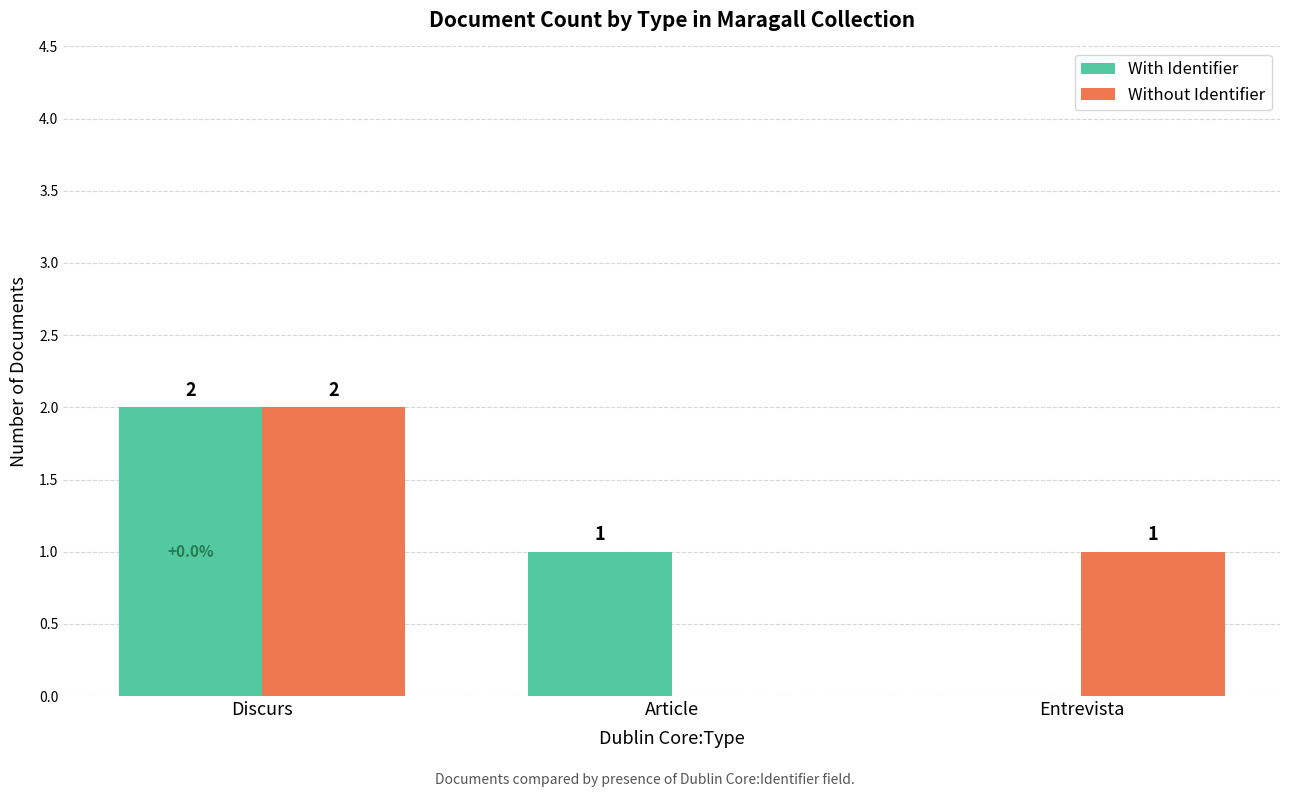

The Without Identifier series shows 2 at Discurs. True or false?

True